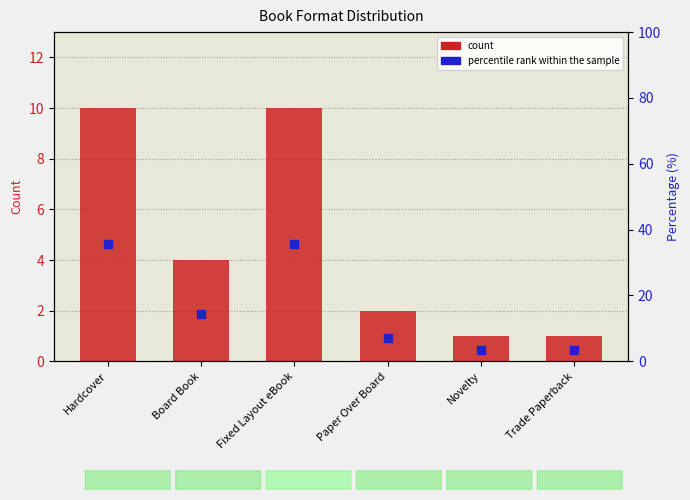

At how many categories does at least one series exceed 31?

2